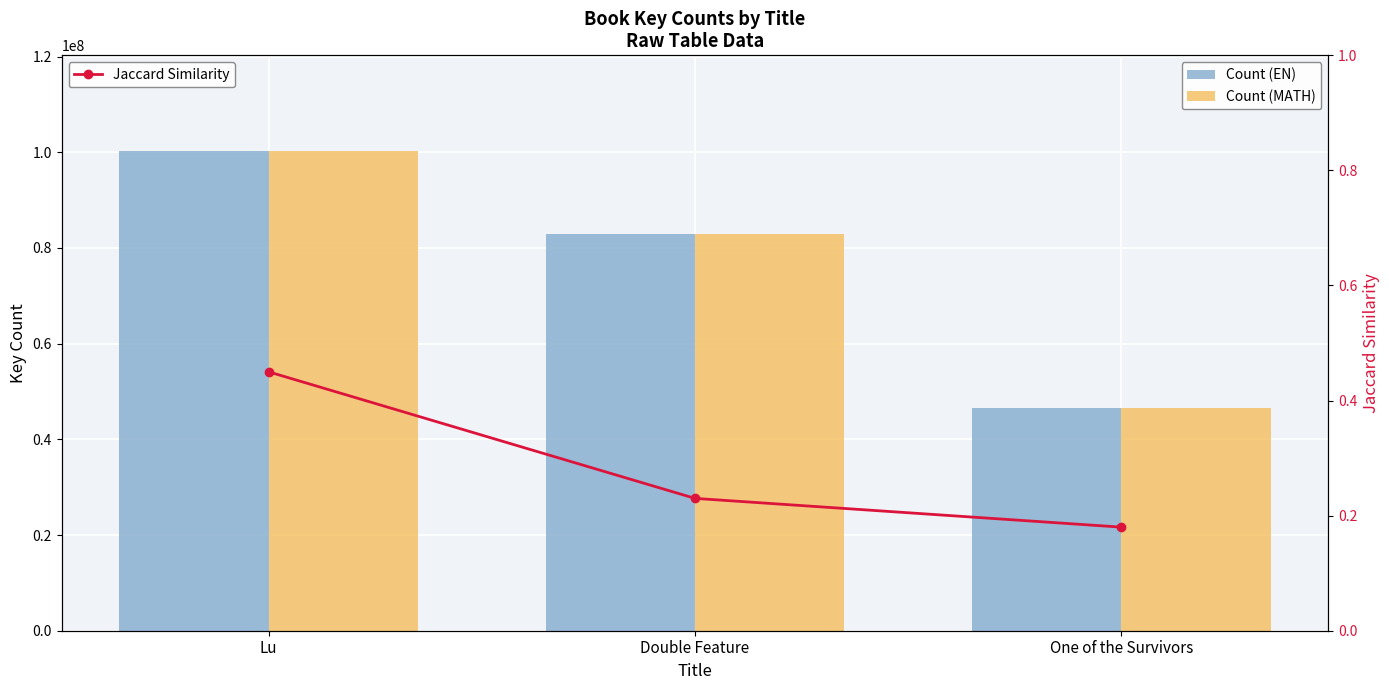

Where is Count (EN) nearest to the value 73347043?

Double Feature